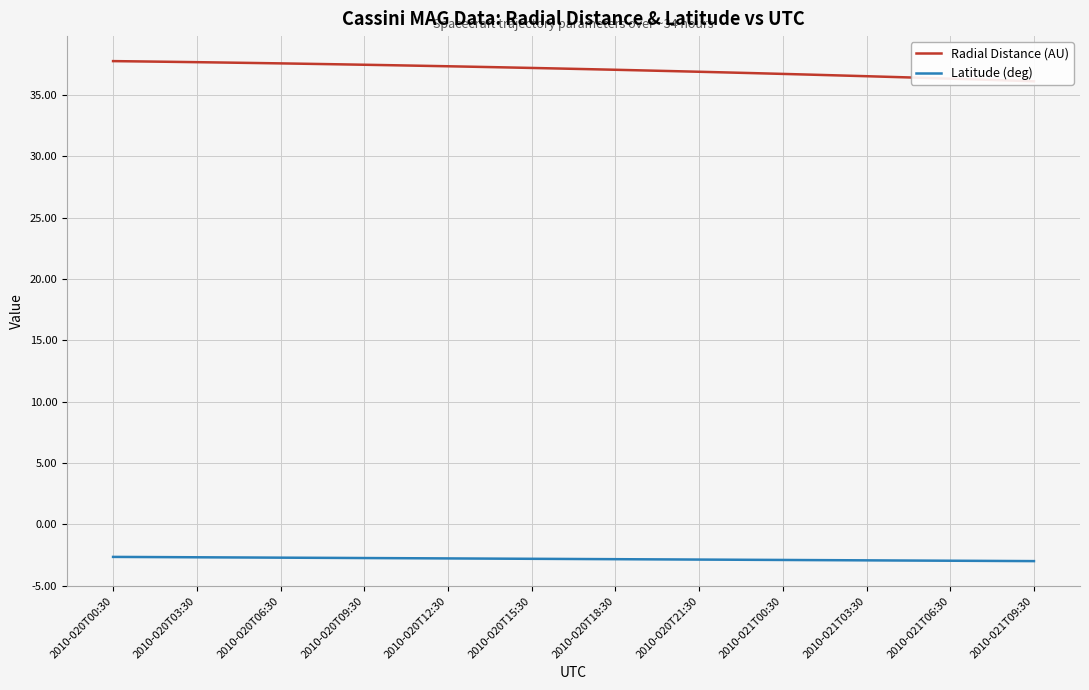

The Latitude (deg) series shows -3.0 at 2010-021T09:30. True or false?

True